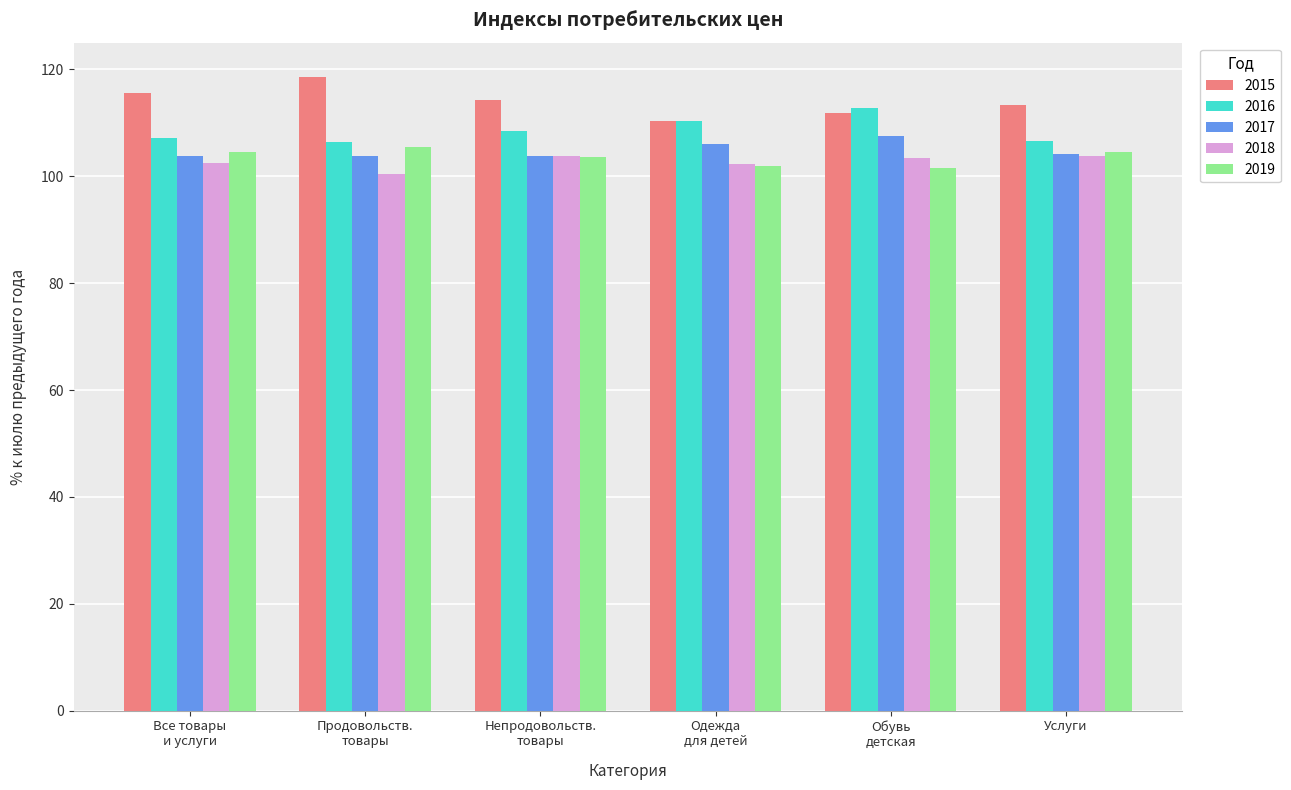

List the series in order of their peak value, highest first.

2015, 2016, 2017, 2019, 2018